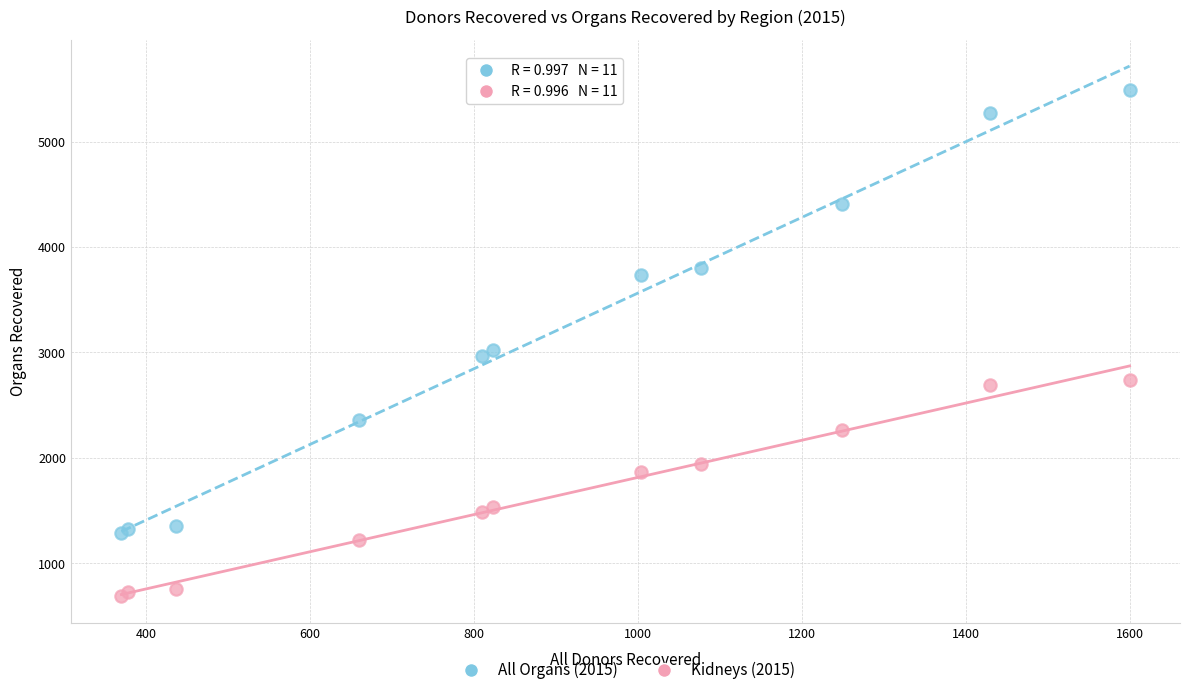

What is the X range (max minus min) for the scatter plot?

1229